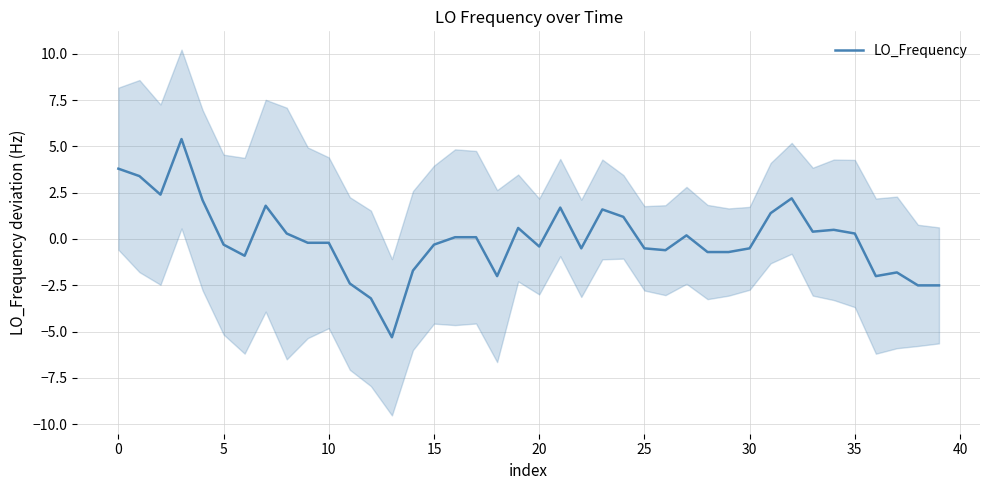

Where is the data nearest to the value 0?

16